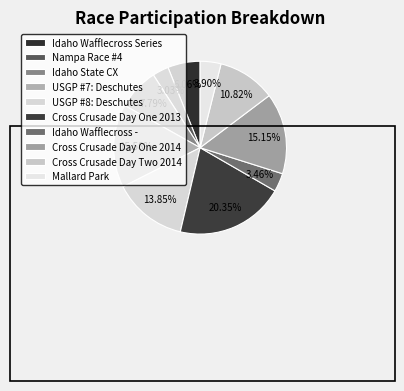

True or false: Idaho Wafflecross - accounts for 3% of the total.

True